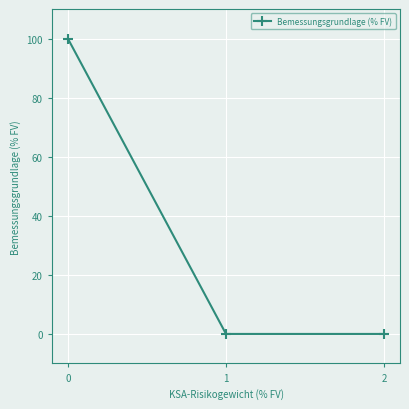

The value at 1 is 0.0. True or false?

True